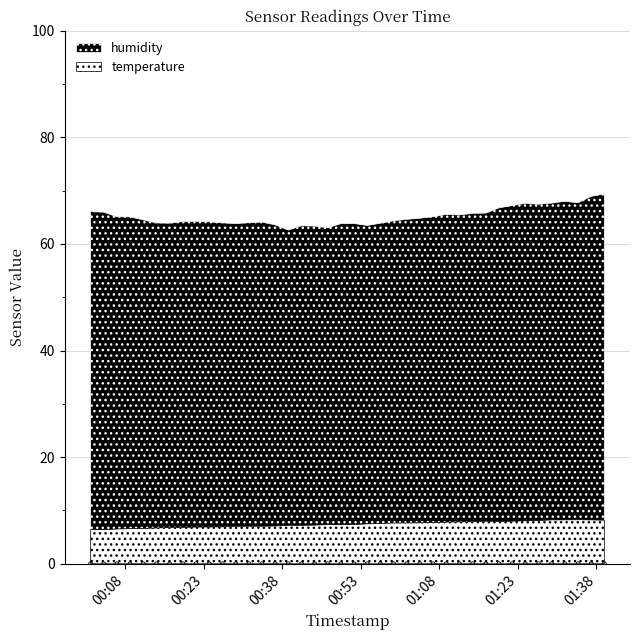

At which category is the sum across all series the highest?

2023-12-28T01:39:30